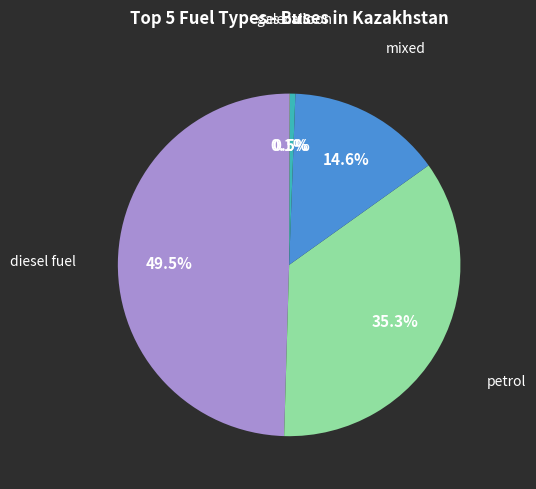

Is there any slice that represents more than half of the pie?

No